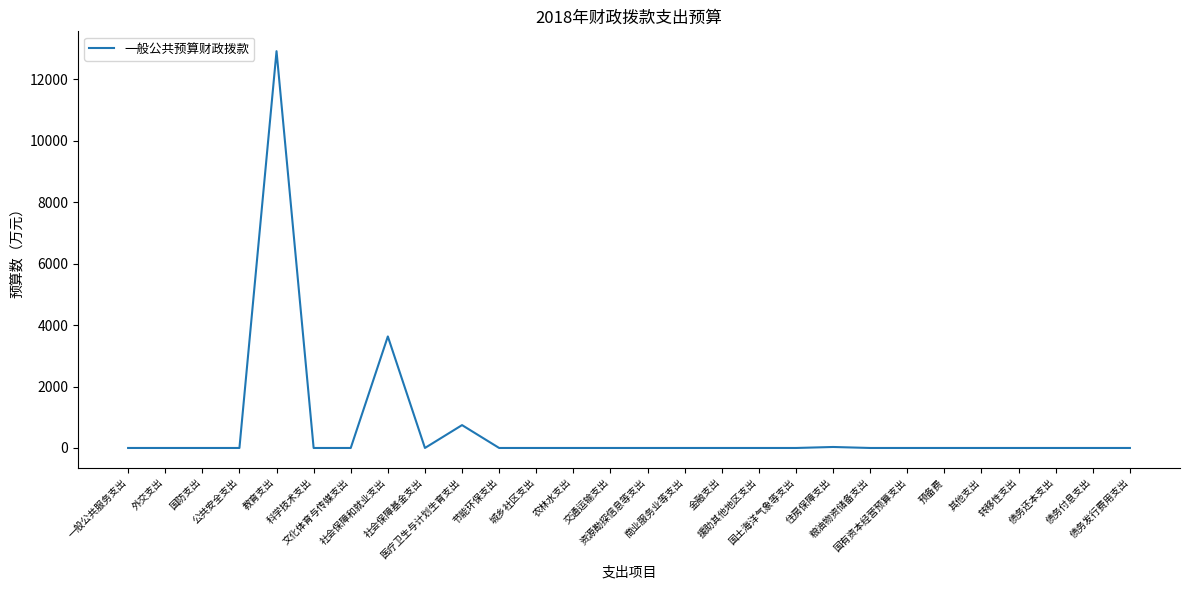

How many lines are shown in the chart?

1